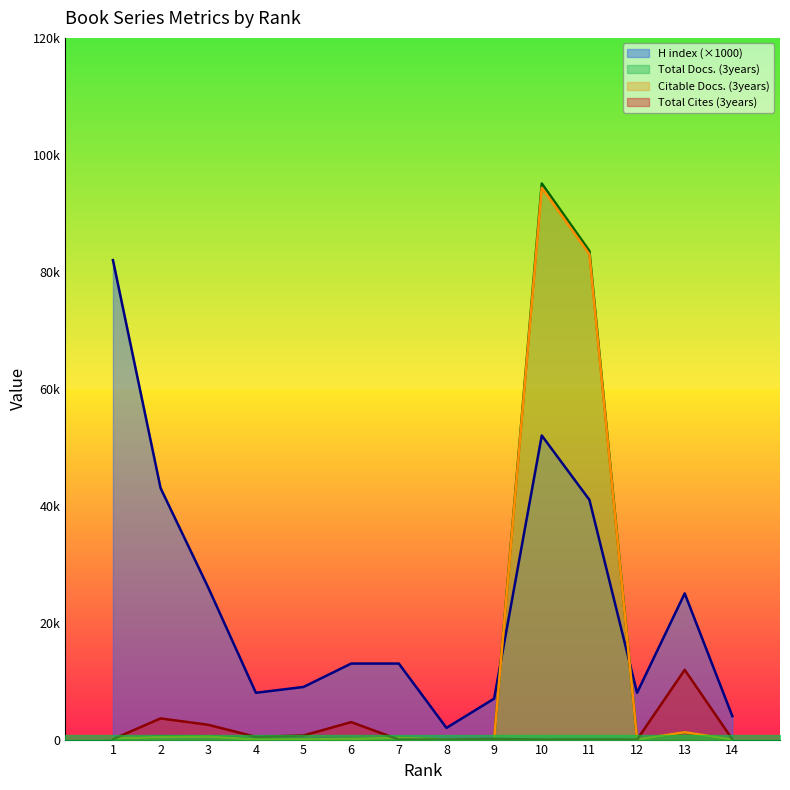

Reading left to right, list all the values displayed in this chart.

H index: 1=82000	2=43000	3=26000	4=8000	5=9000	6=13000	7=13000	8=2000	9=7000	10=52000	11=41000	12=8000	13=25000	14=4000
Total Docs. (3years): 1=99	2=507	3=525	4=69	5=75	6=101	7=331	8=1	9=14	10=95106	11=83564	12=5	13=1198	14=6
Citable Docs. (3years): 1=187	2=429	3=507	4=5	5=36	6=93	7=315	8=1	9=12	10=94370	11=82992	12=5	13=1257	14=6
Total Cites (3years): 1=73	2=3621	3=2525	4=470	5=702	6=2988	7=0	8=9	9=122	10=0	11=14	12=0	13=11932	14=38